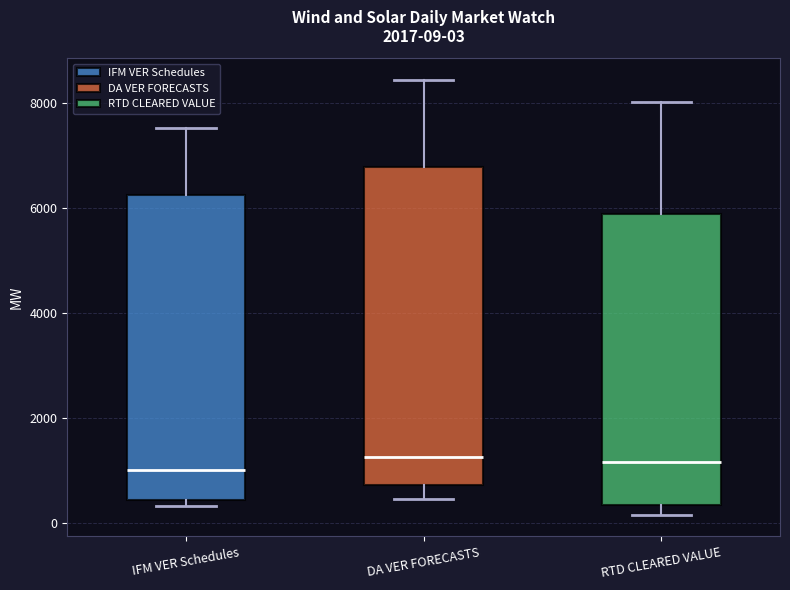

Comparing the boxes themselves (not the whiskers), which one is the tallest?

DA VER FORECASTS